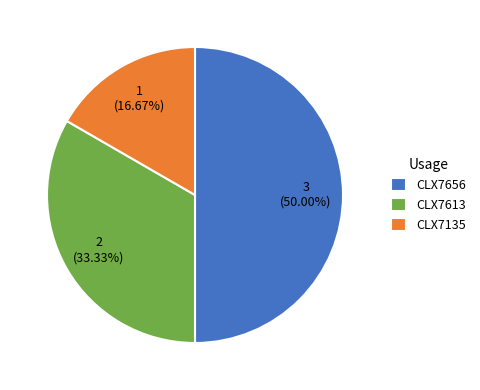

Rank the categories by value from highest to lowest.

CLX7656, CLX7613, CLX7135